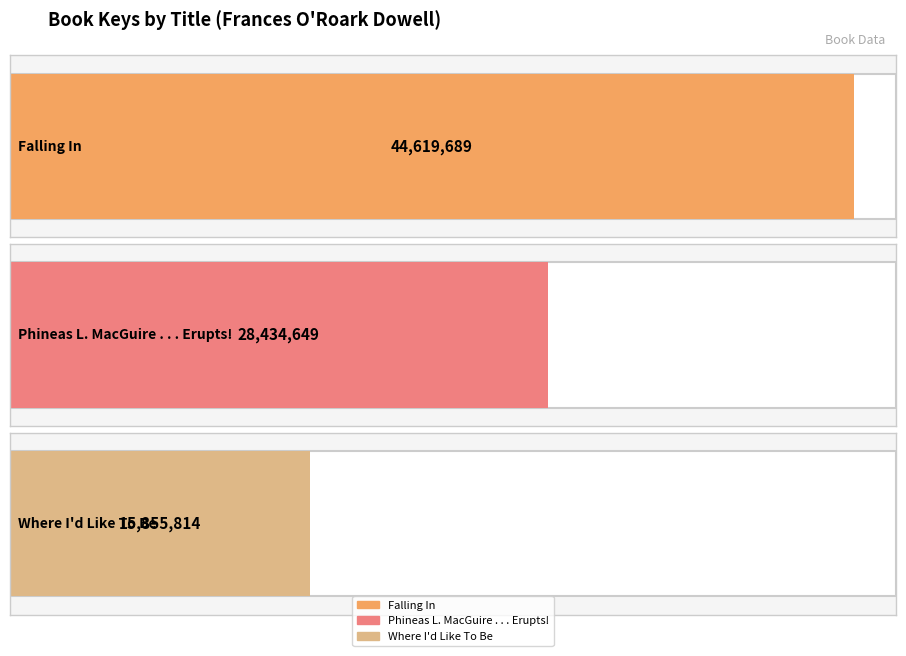

Are the bars horizontal?

Yes